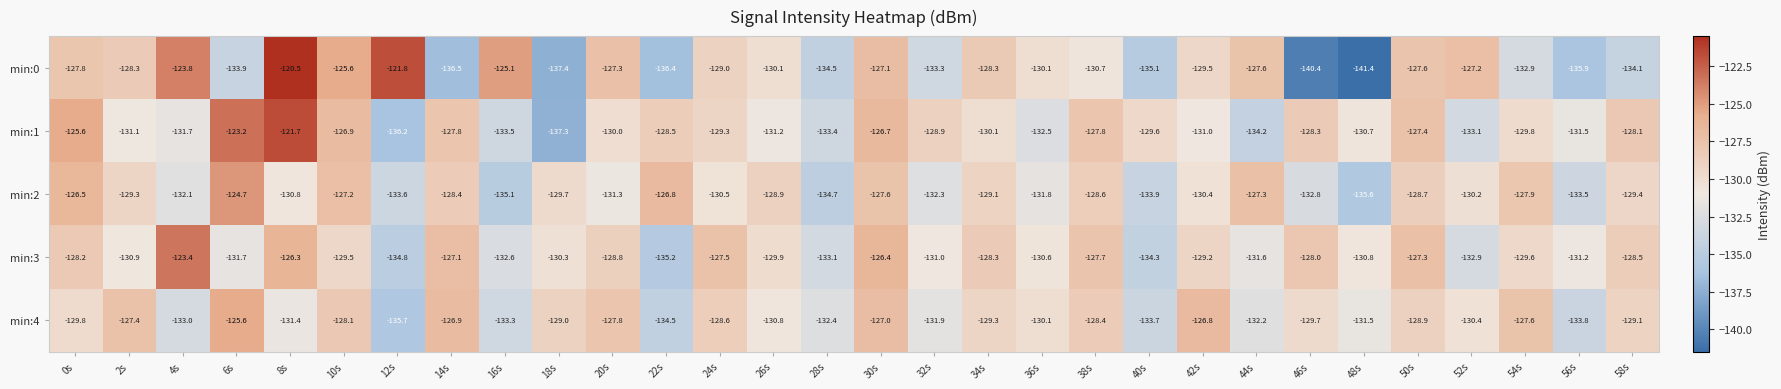

How many categories are shown in the chart?

30